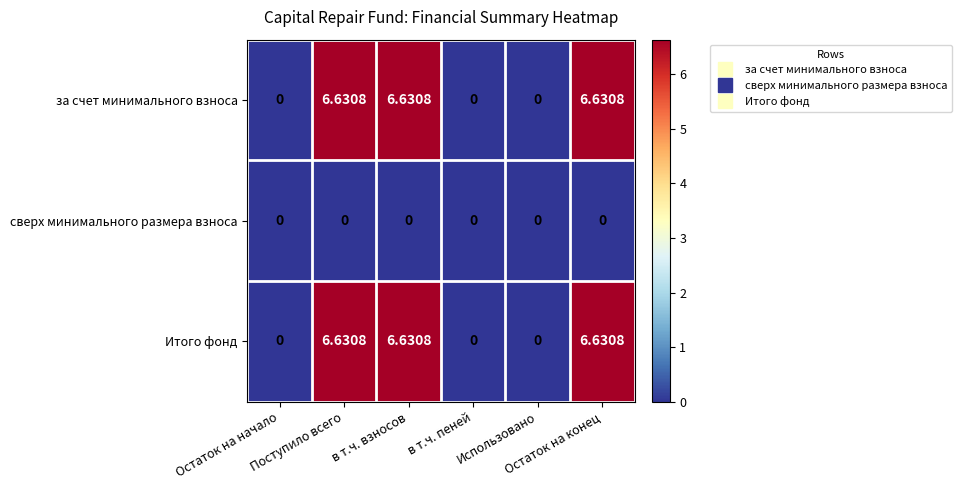

Which series has the largest range (max minus min)?

за счет минимального взноса